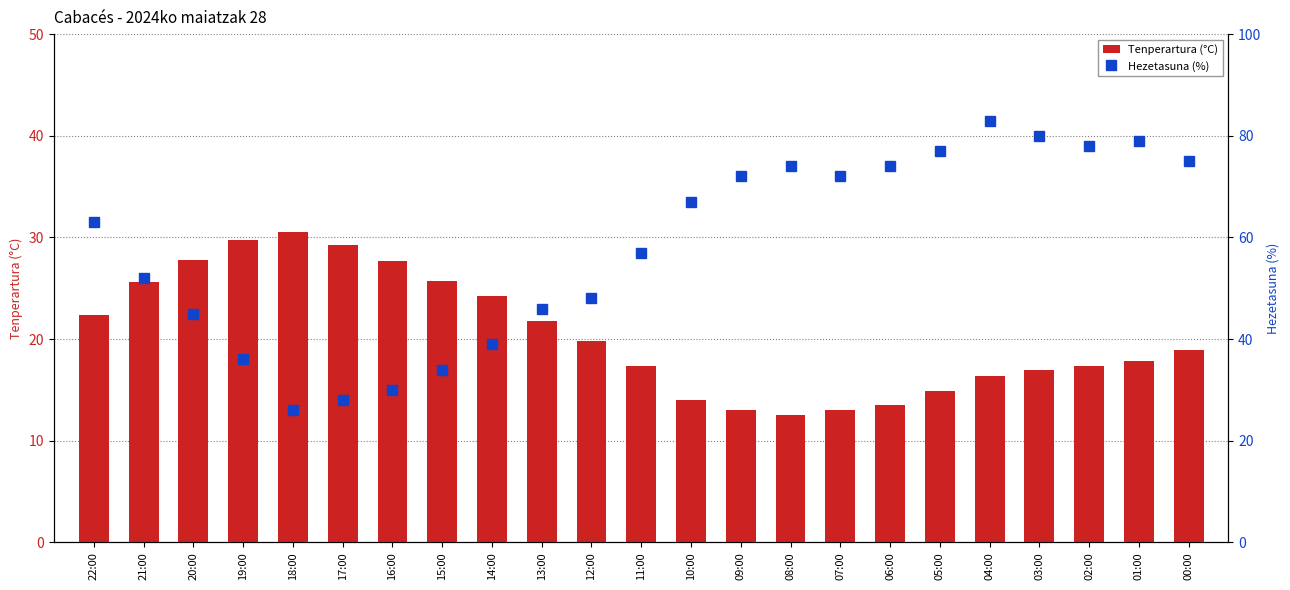

The value of Hezetasuna (%) at 14:00 is 10.8. True or false?

False